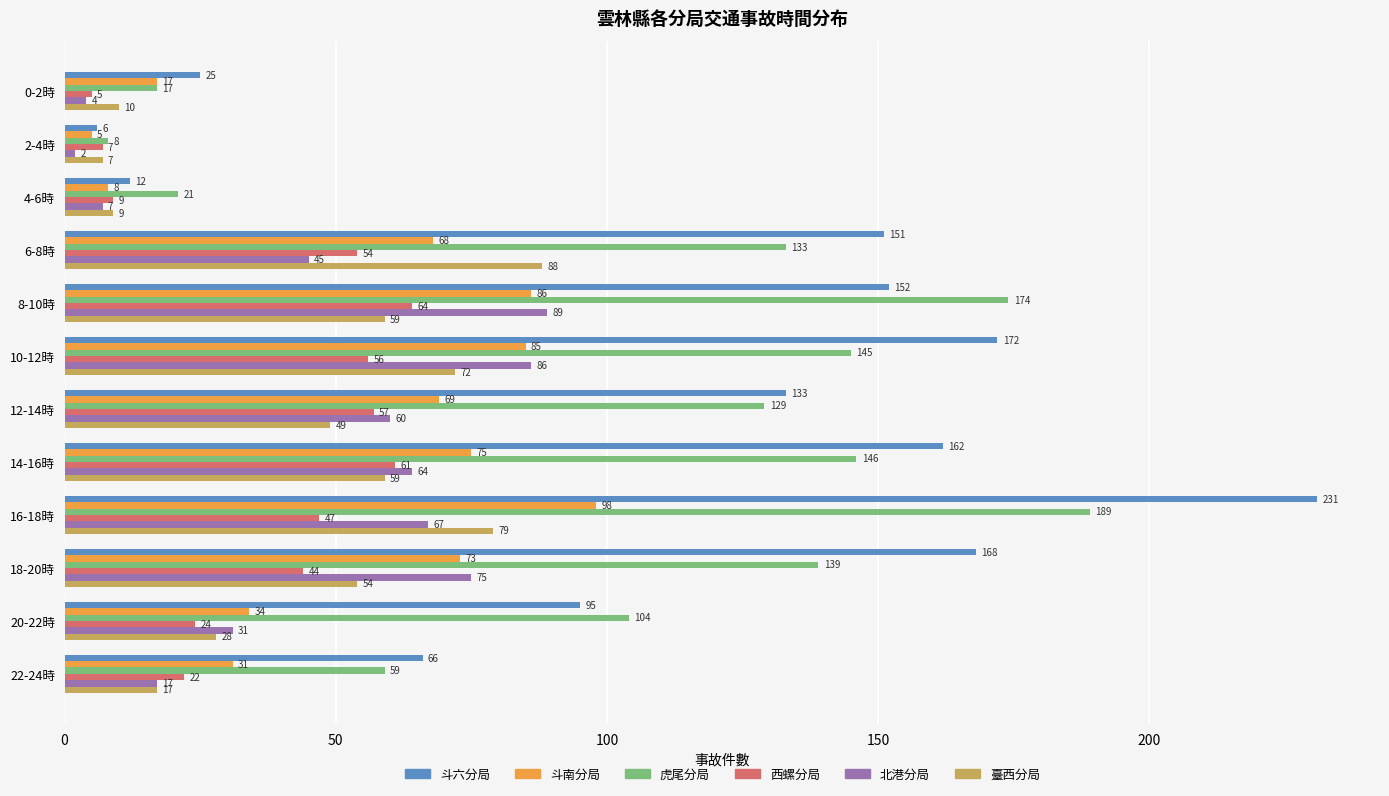

Which series has the widest spread of values?

斗六分局